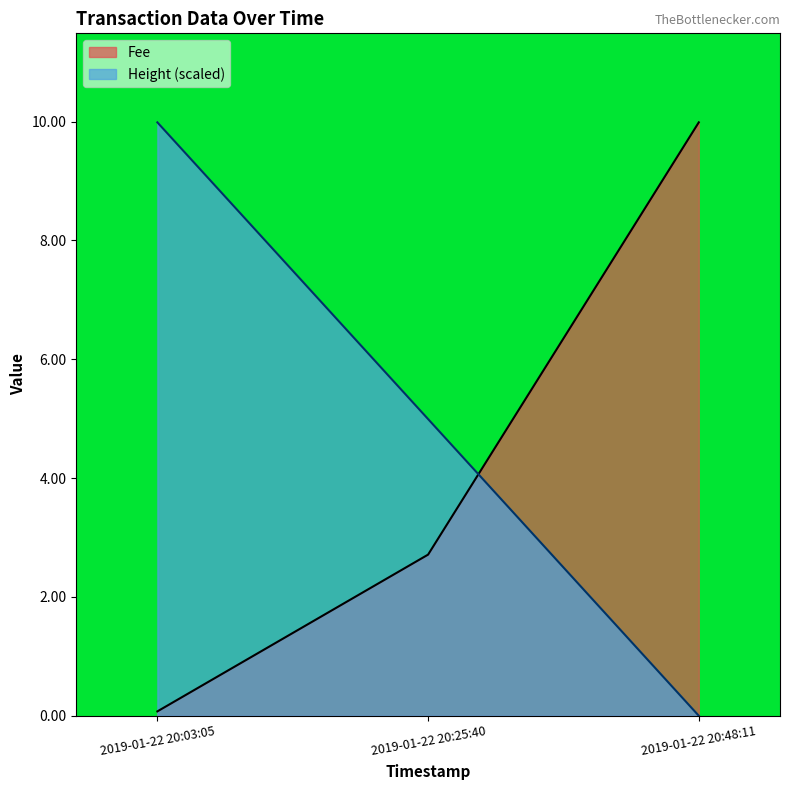

Where is Height nearest to the value 4?

2019-01-22 20:25:40